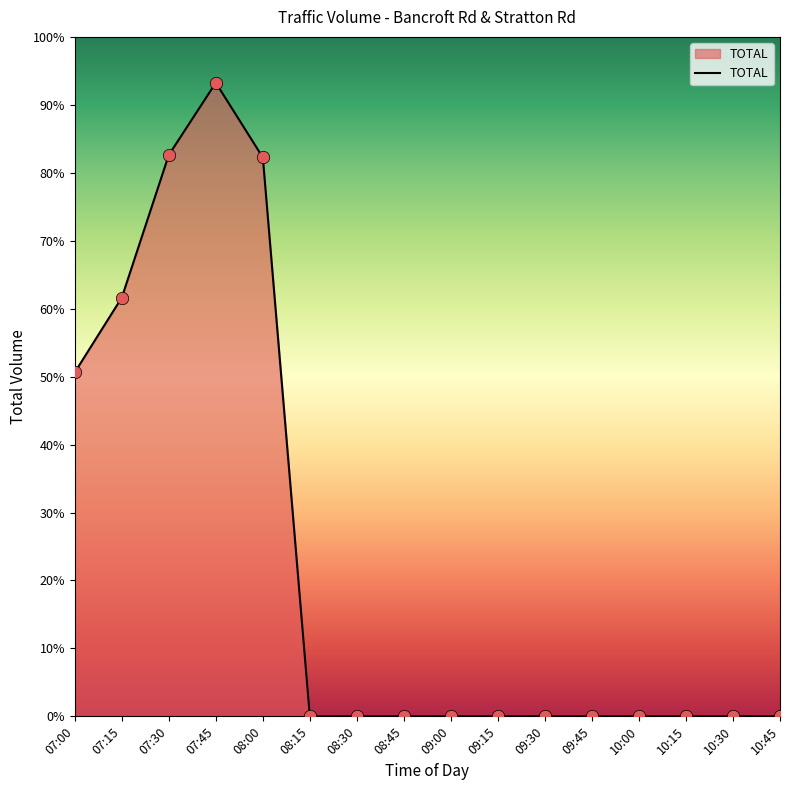

Which has a higher value, 10:30 or 09:45?

10:30